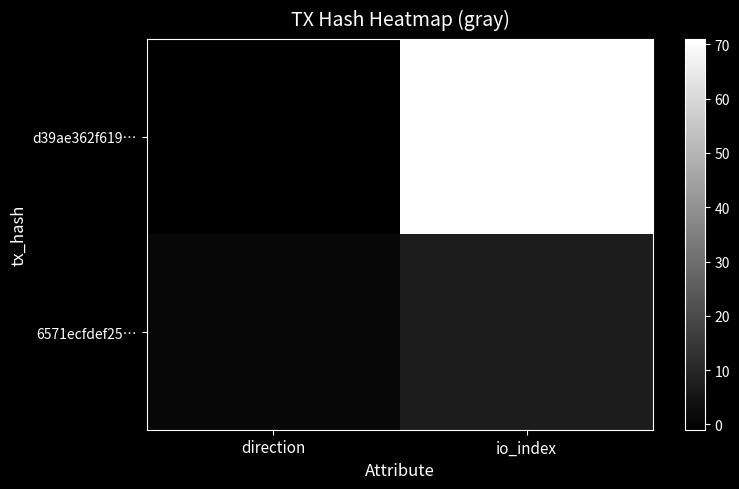

List the series in order of their overall mean, lowest first.

6571ecfdef25…, d39ae362f619…